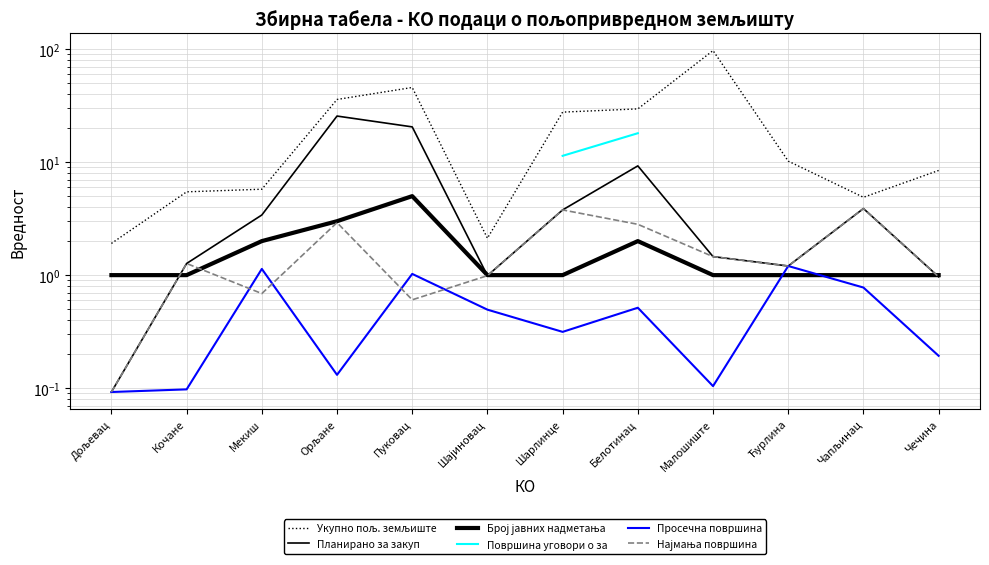

True or false: Укупно пољ. земљиште and Број јавних надметања intersect in this chart.

False